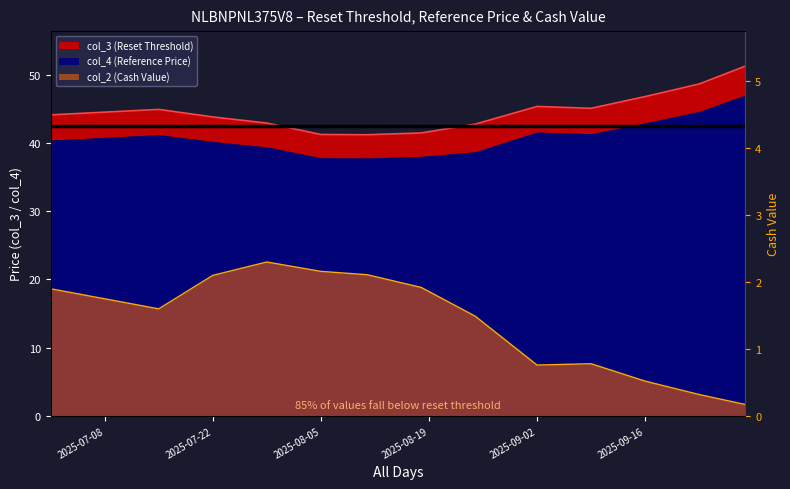

Is it true that col_2 equals 2.0 at 2025-08-25?

False